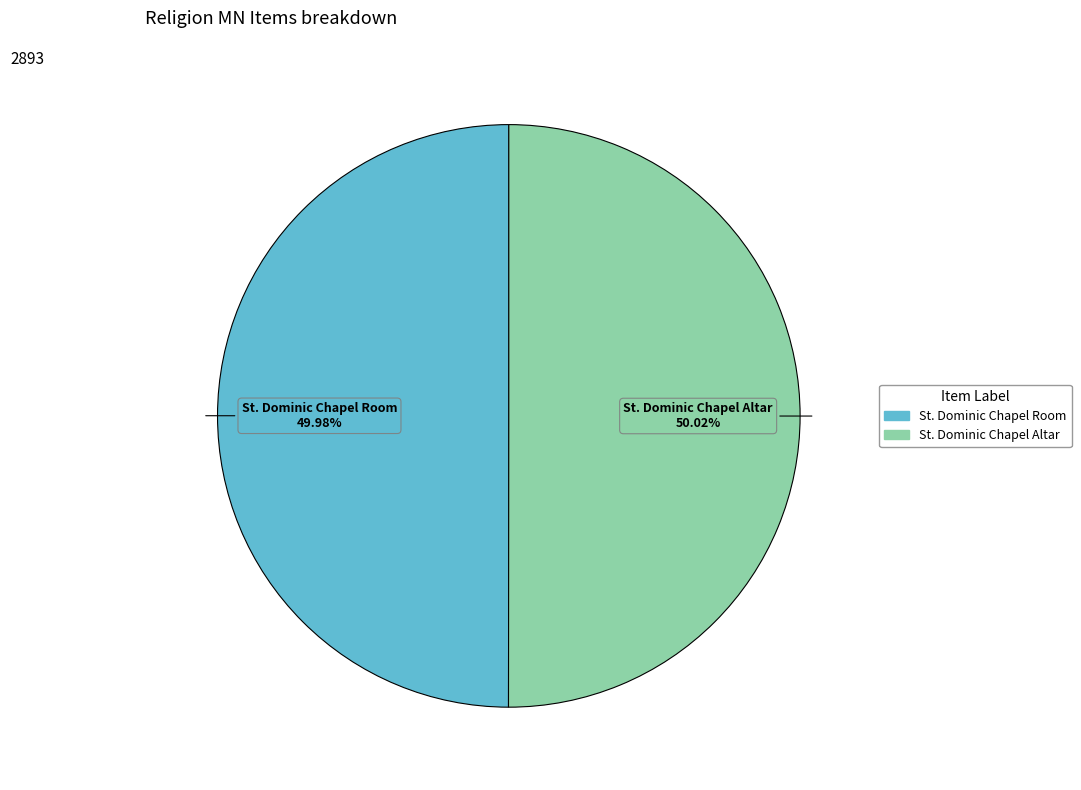

To the nearest percent, what is the average slice percentage?

50%